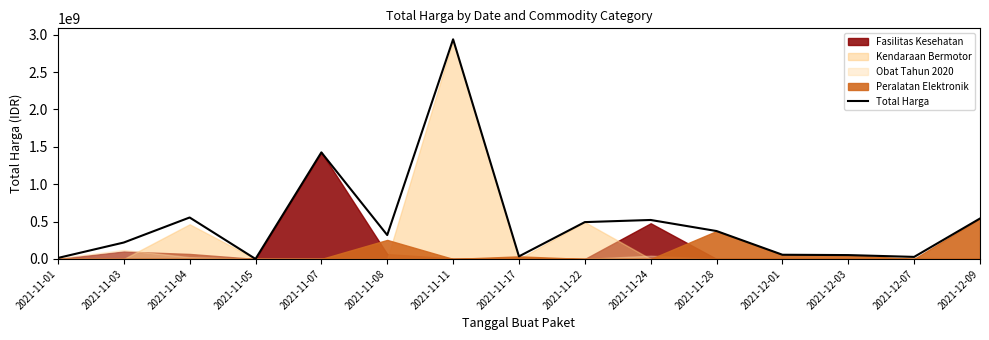

The chart shows a value of 4480965 at 2021-11-01. True or false?

False